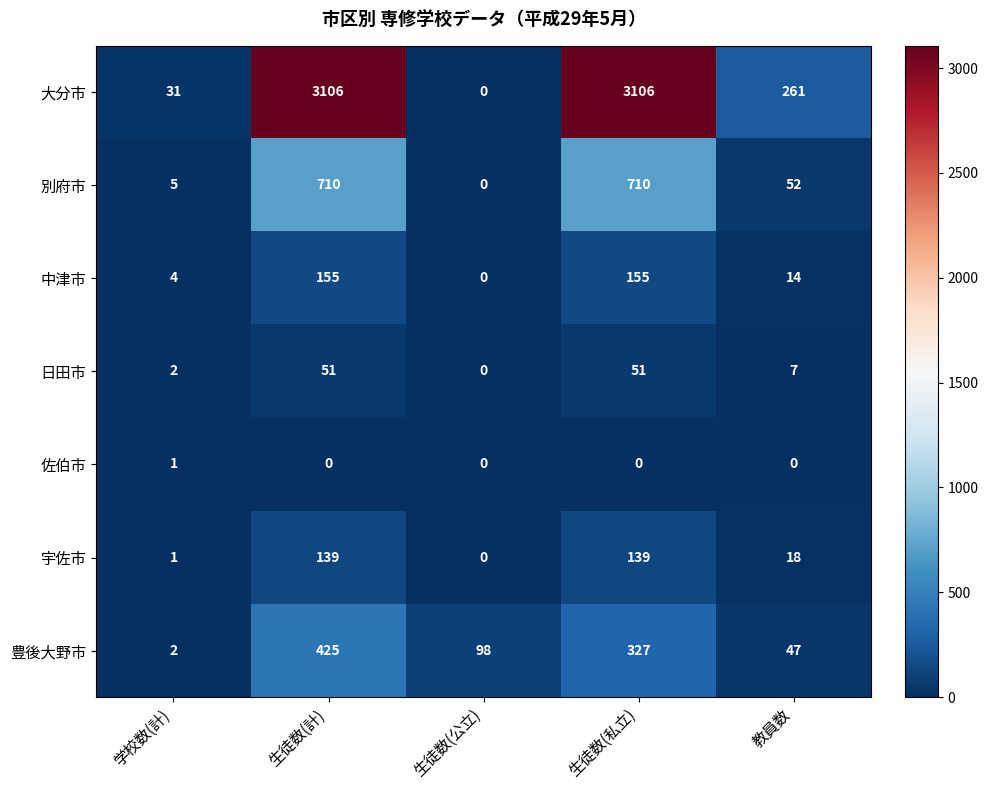

What is the sum of all 別府市 values?

1477